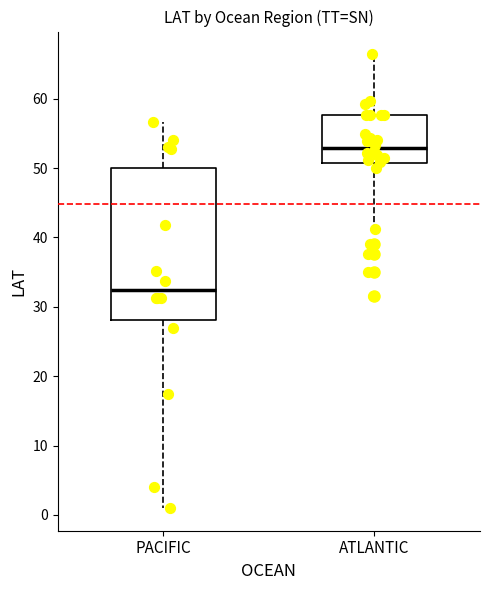

Which box is the tallest, from its lower edge to its upper edge?

PACIFIC